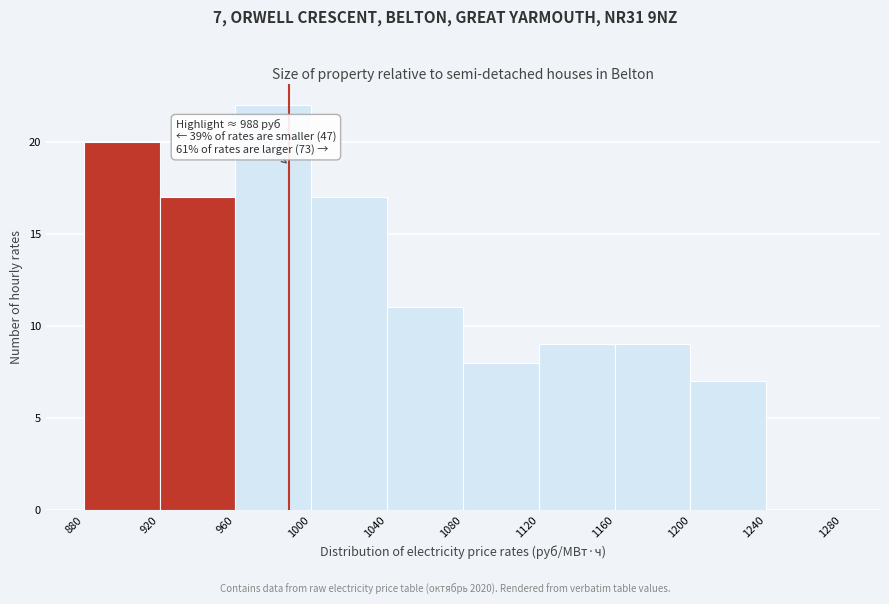

Which range on the x-axis has the tallest bar?

960 to 1000